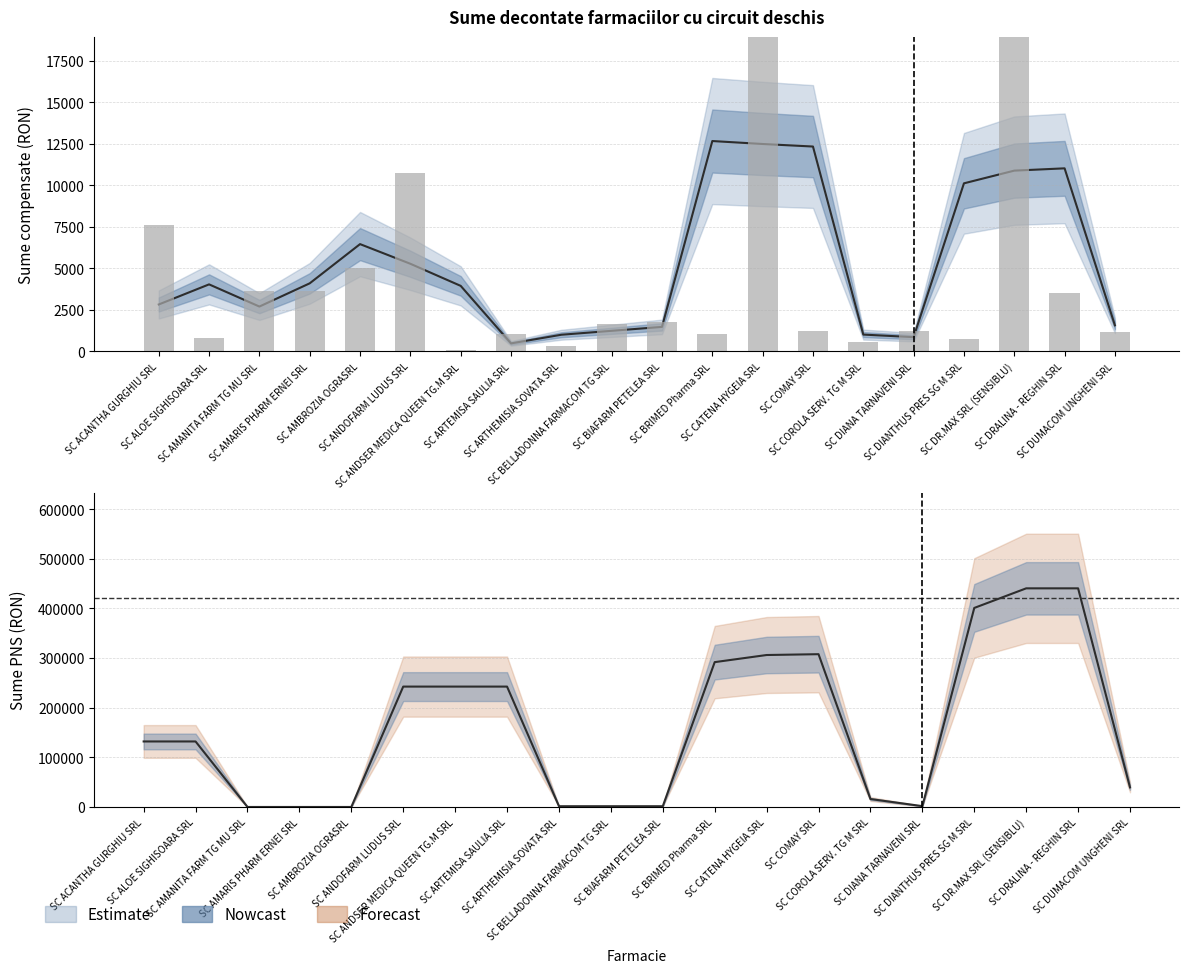

How many bars are there in total?

20